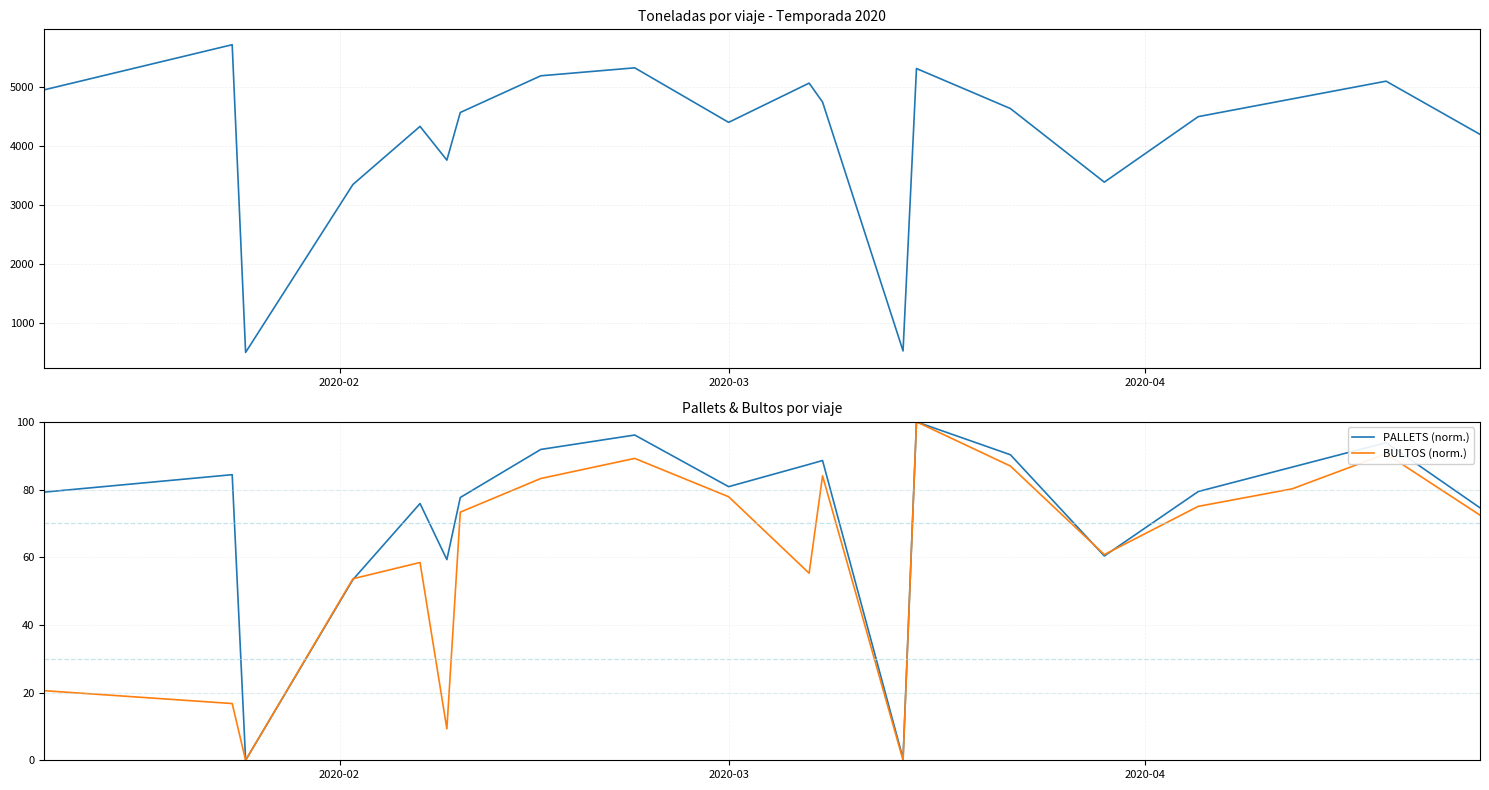

What is the highest value of the BULTOS (norm.) series?

100.0